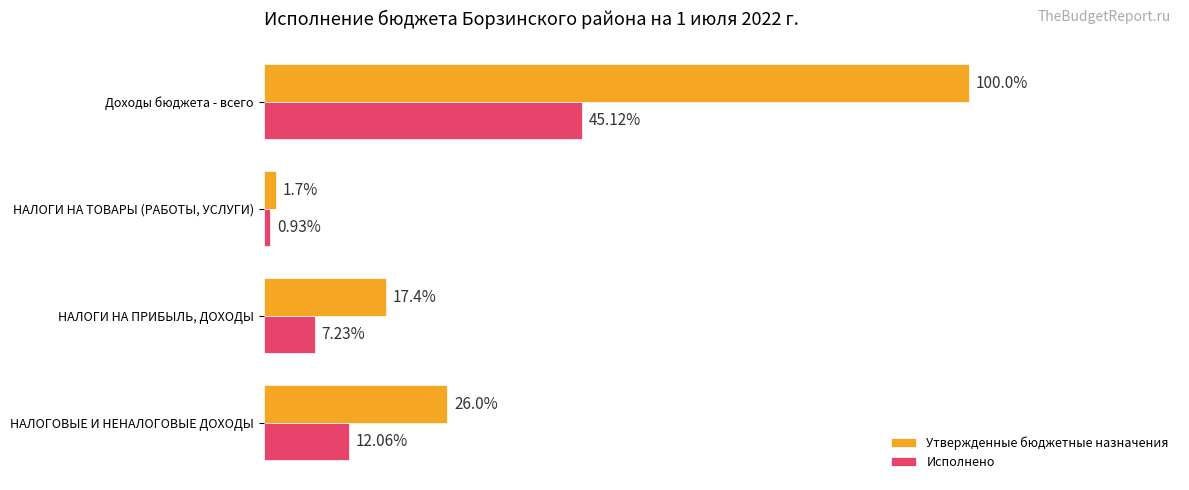

Which series has the largest range (max minus min)?

Утвержденные бюджетные назначения